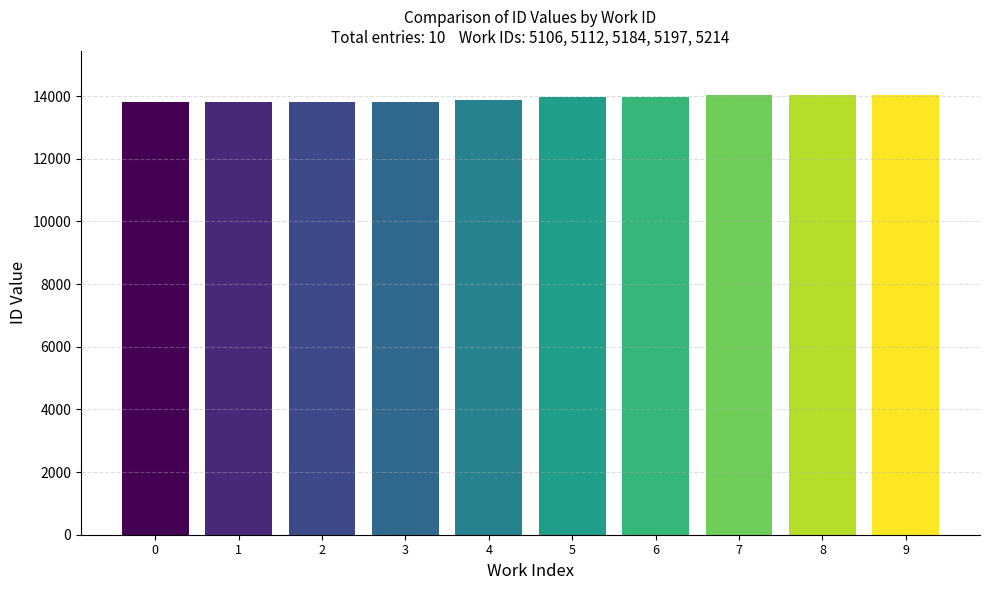

What is the value of the 1st bar from the left?

13808